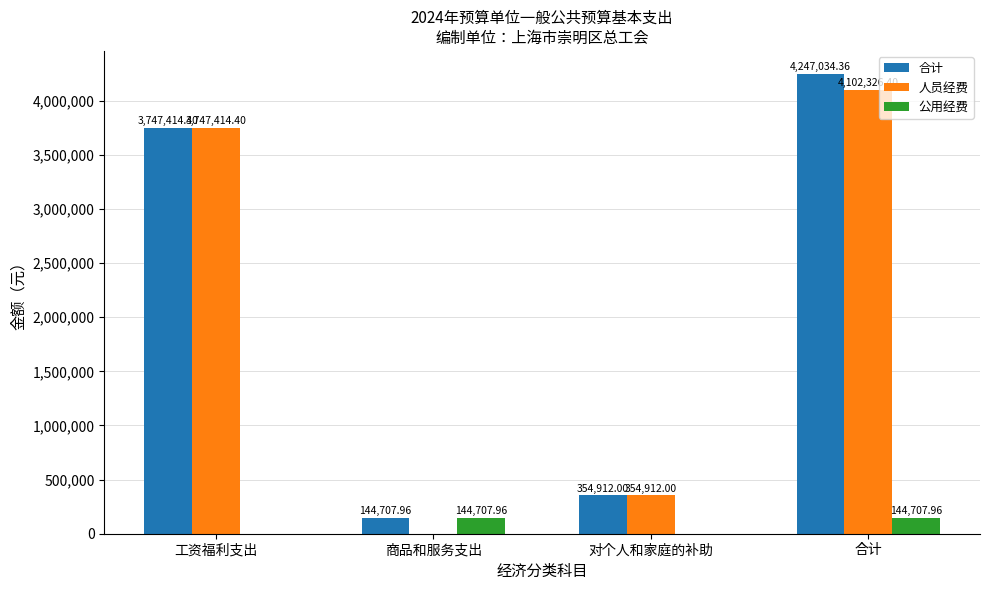

Reading right to left, what are all the values shown in this chart?

合计: 合计=4247034.4	对个人和家庭的补助=354912.0	商品和服务支出=144708.0	工资福利支出=3747414.4
人员经费: 合计=4102326.4	对个人和家庭的补助=354912.0	商品和服务支出=0.0	工资福利支出=3747414.4
公用经费: 合计=144708.0	对个人和家庭的补助=0.0	商品和服务支出=144708.0	工资福利支出=0.0